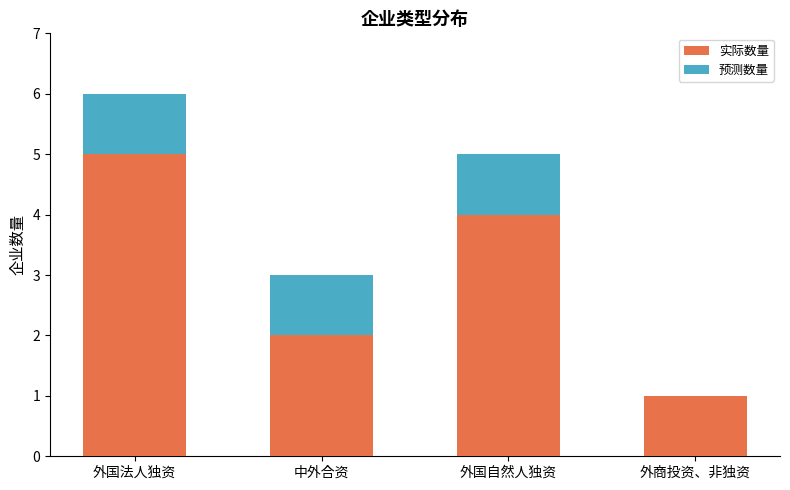

Are the bars horizontal?

No